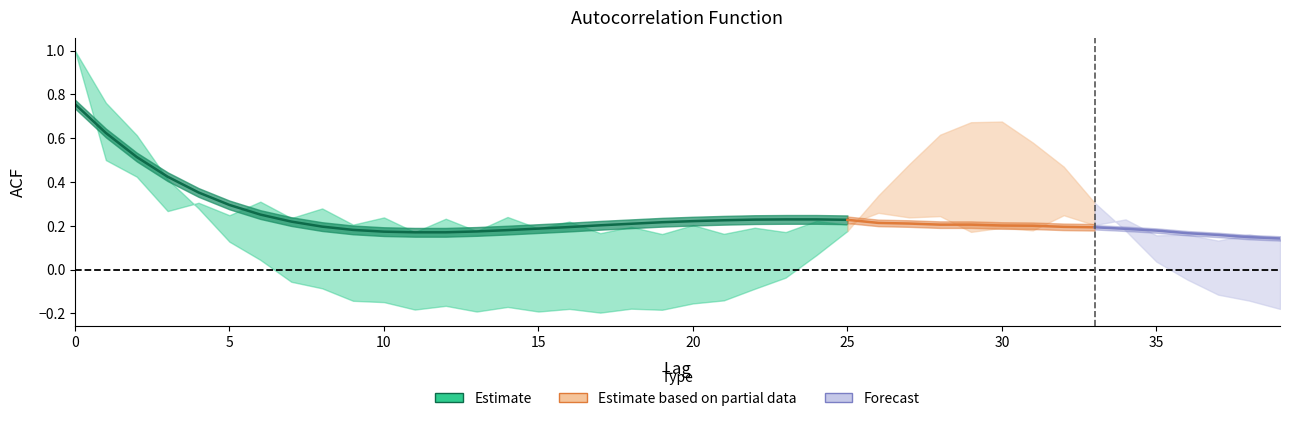

Reading left to right, list all the values displayed in this chart.

acf_shown: 0=1.0	1=0.5	2=0.4	3=0.3	4=0.3	5=0.2	6=0.3	7=0.2	8=0.3	9=0.2	10=0.2	11=0.2	12=0.2	13=0.2	14=0.2	15=0.2	16=0.2	17=0.2	18=0.2	19=0.2	20=0.2	21=0.2	22=0.2	23=0.2	24=0.2	25=0.2	26=0.3	27=0.2	28=0.2	29=0.2	30=0.2	31=0.2	32=0.2	33=0.2	34=0.2	35=0.2	36=0.2	37=0.1	38=0.2	39=0.1
acf_shown_smooth: 0=0.8	1=0.6	2=0.5	3=0.4	4=0.4	5=0.3	6=0.3	7=0.2	8=0.2	9=0.2	10=0.2	11=0.2	12=0.2	13=0.2	14=0.2	15=0.2	16=0.2	17=0.2	18=0.2	19=0.2	20=0.2	21=0.2	22=0.2	23=0.2	24=0.2	25=0.2	26=0.2	27=0.2	28=0.2	29=0.2	30=0.2	31=0.2	32=0.2	33=0.2	34=0.2	35=0.2	36=0.2	37=0.2	38=0.1	39=0.1
acf_li: 0=1.0	1=0.8	2=0.6	3=0.4	4=0.3	5=0.1	6=0.0	7=-0.1	8=-0.1	9=-0.1	10=-0.1	11=-0.2	12=-0.2	13=-0.2	14=-0.2	15=-0.2	16=-0.2	17=-0.2	18=-0.2	19=-0.2	20=-0.2	21=-0.1	22=-0.1	23=-0.0	24=0.1	25=0.2	26=0.3	27=0.5	28=0.6	29=0.7	30=0.7	31=0.6	32=0.5	33=0.3	34=0.2	35=0.0	36=-0.0	37=-0.1	38=-0.1	39=-0.2